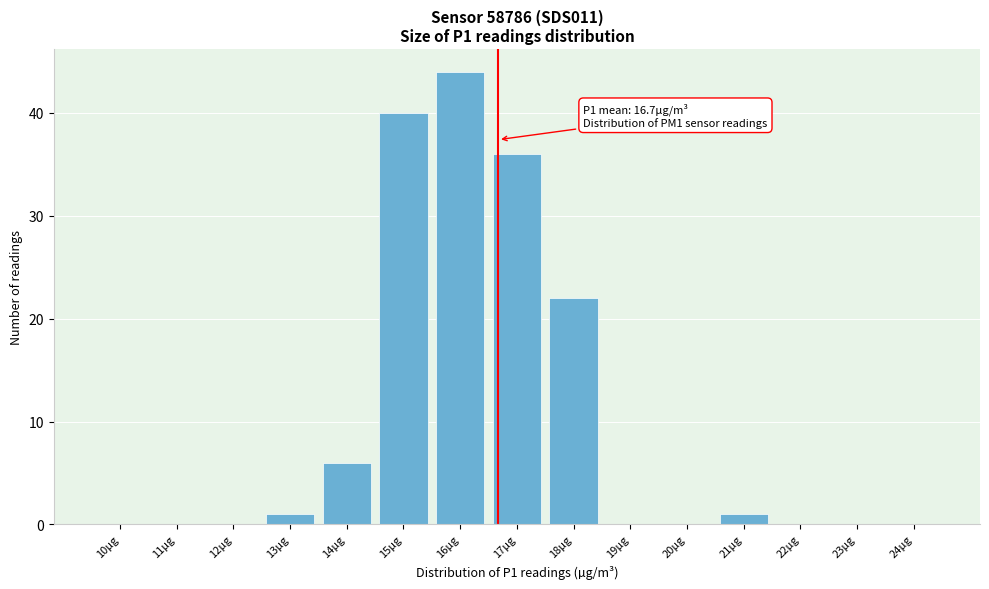

Reading left to right, extract all data points from this chart.

10µg=0	11µg=0	12µg=0	13µg=1	14µg=6	15µg=40	16µg=44	17µg=36	18µg=22	19µg=0	20µg=0	21µg=1	22µg=0	23µg=0	24µg=0